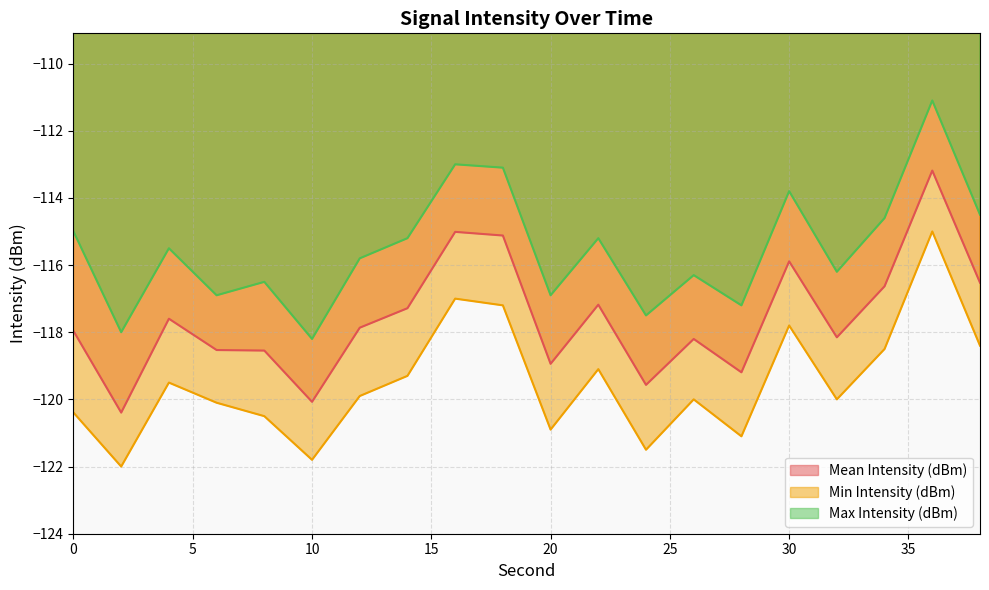

Which has a higher value, 22 or 36?

36